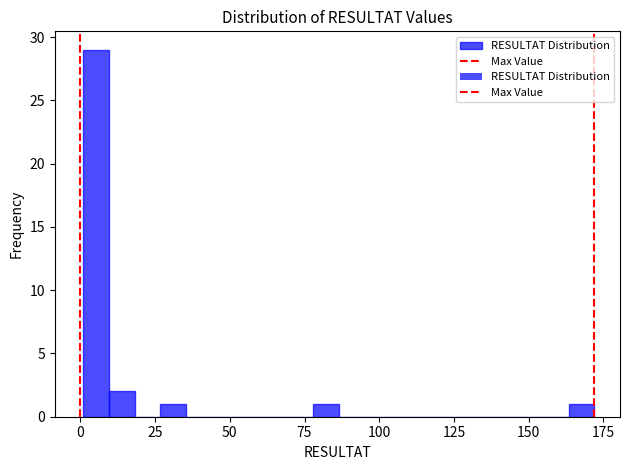

Read against the x-axis, roughly where is the centre of the tallest bar?

5